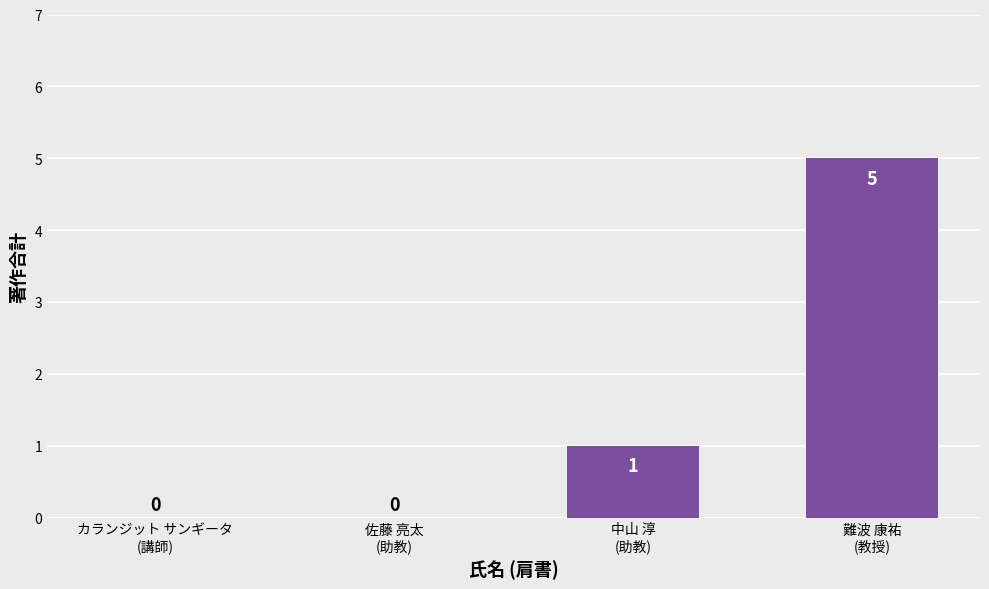

The chart shows a value of 7 at 難波 康祐
(教授). True or false?

False